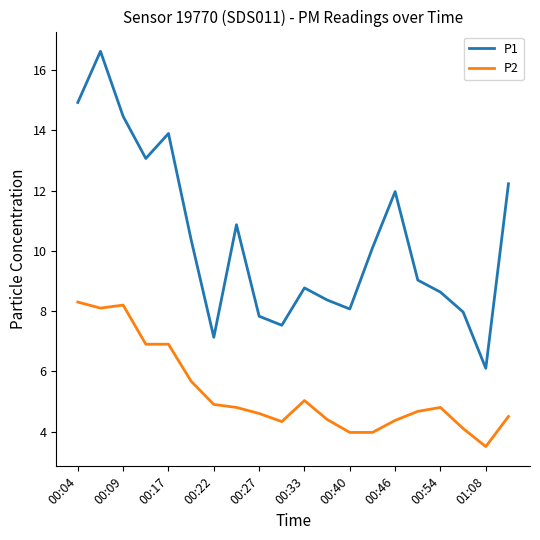

True or false: P1 and P2 intersect in this chart.

False